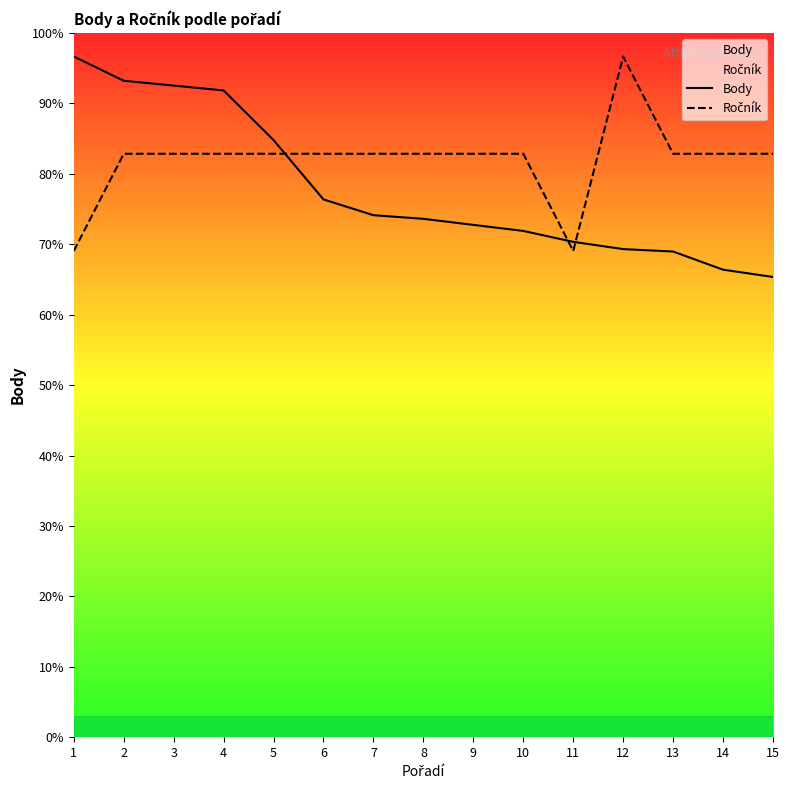

At which category is the sum across all series the highest?

2